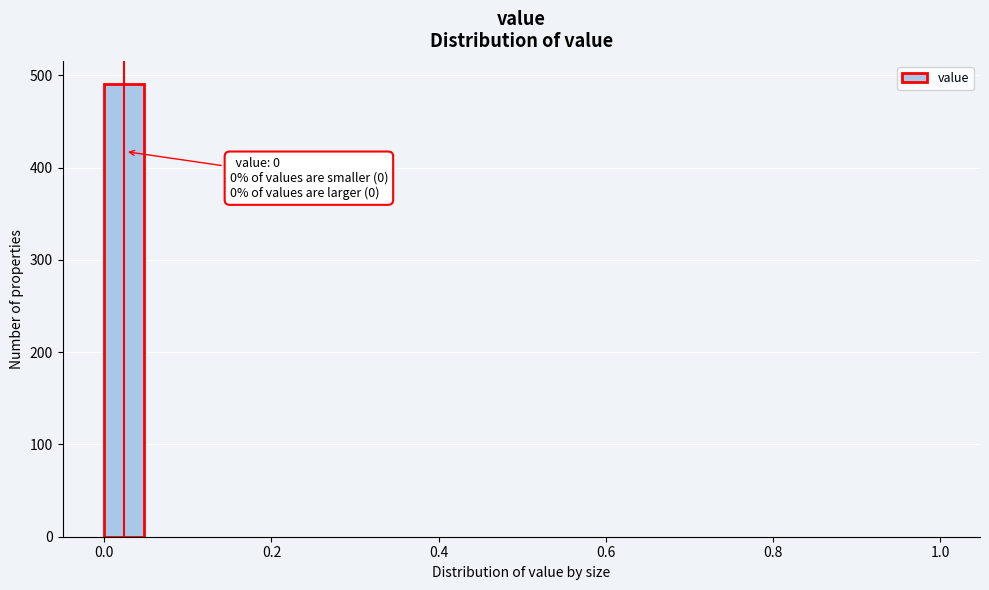

Around what value on the x-axis is the tallest bar? Give the approximate position of its centre, as read against the axis.

0.02